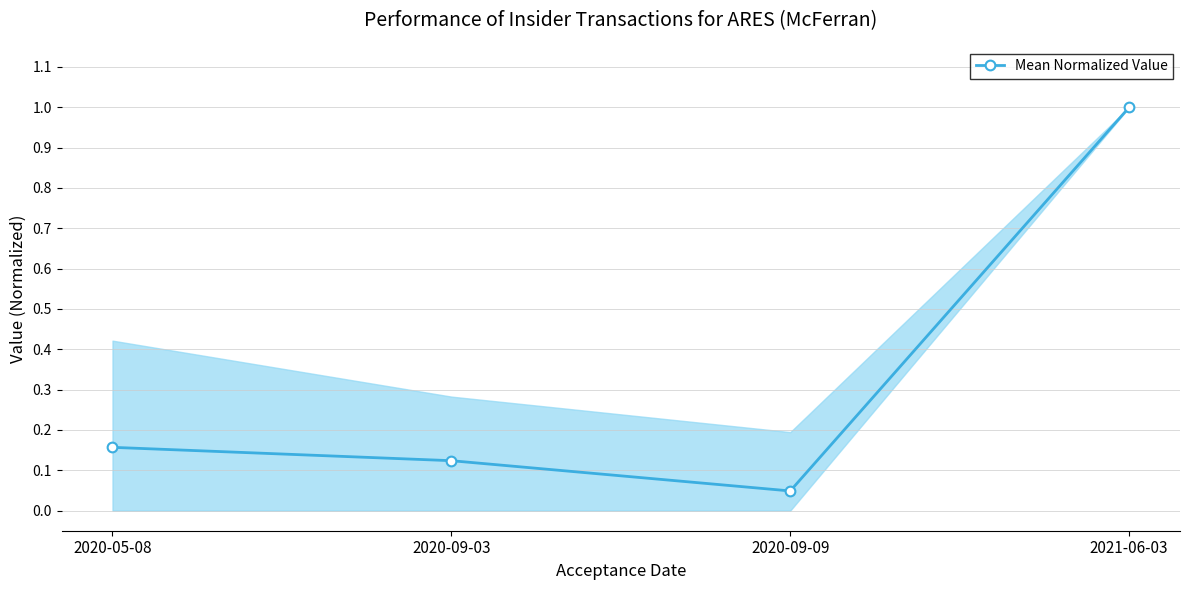

Which has a higher value, 2020-09-09 or 2020-09-03?

2020-09-03